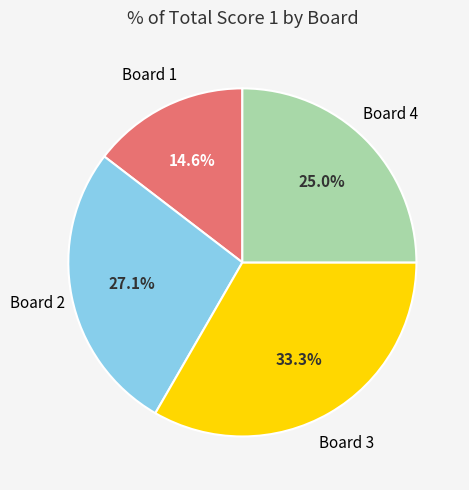

Is there any slice that represents more than half of the pie?

No